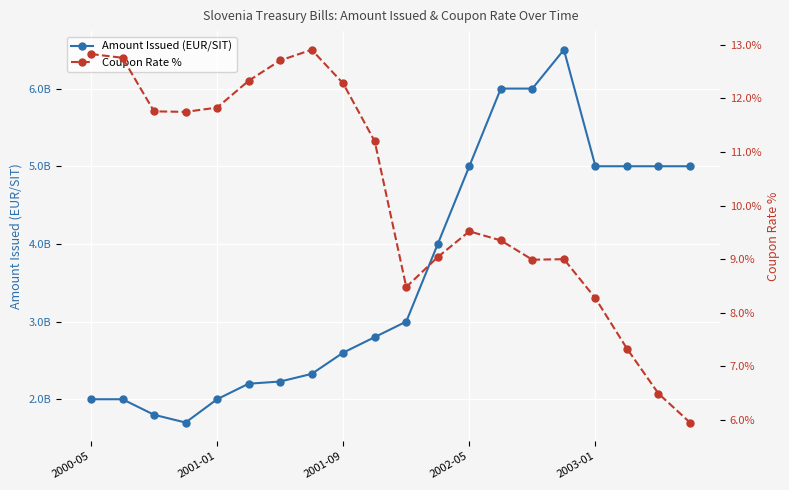

What is the difference between the second highest and minimum values in the Coupon Rate % series?

0.1